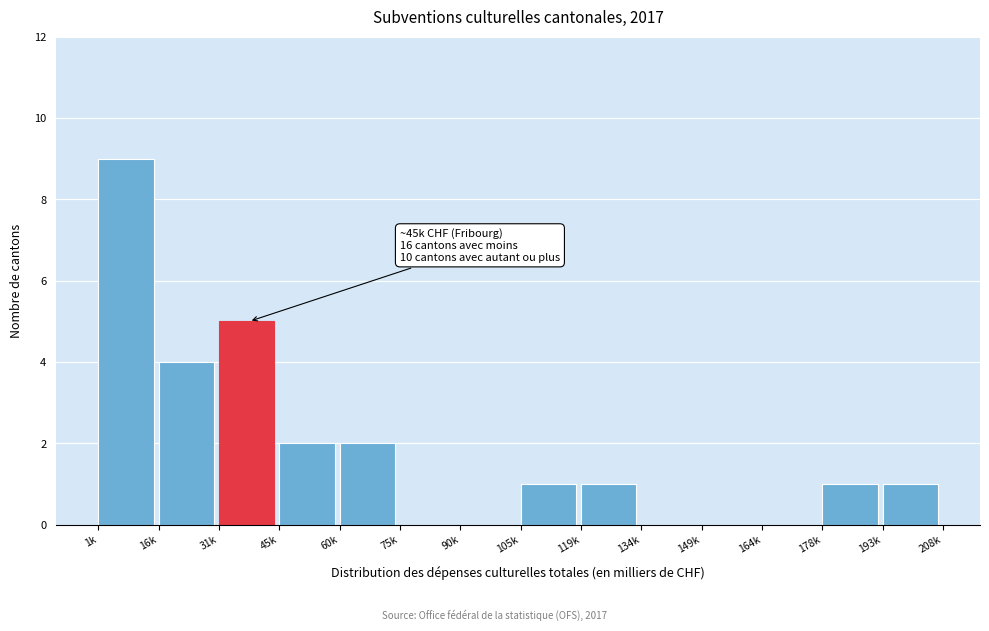

Reading left to right, list all the values displayed in this chart.

1k=9	16k=4	31k=5	45k=2	60k=2	75k=0	90k=0	105k=1	119k=1	134k=0	149k=0	164k=0	178k=1	193k=1